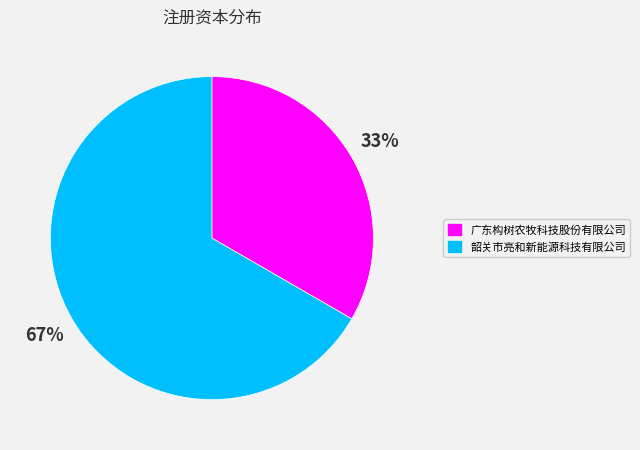

Which category has the smallest portion of the pie?

广东构树农牧科技股份有限公司